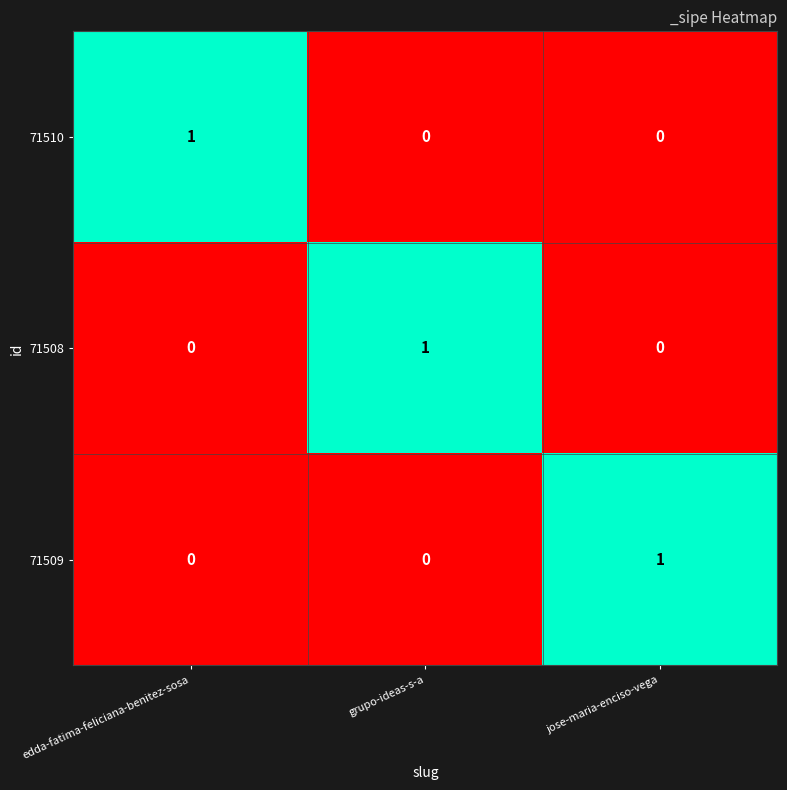

Count the 71510 values in the range 0 to 1.

3